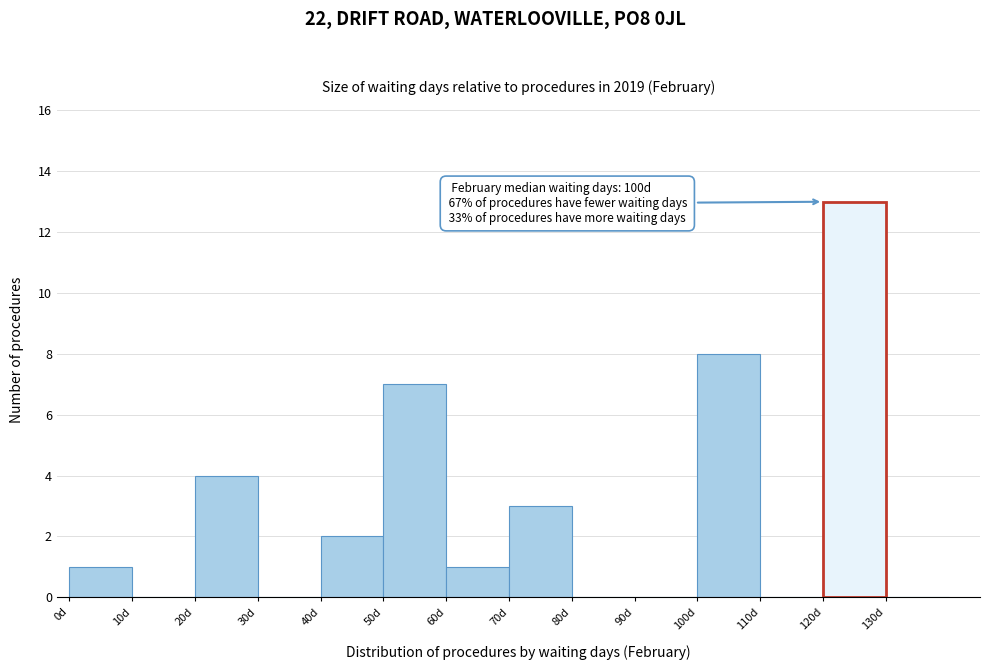

Over which range of the x-axis is the bar tallest?

120 to 130